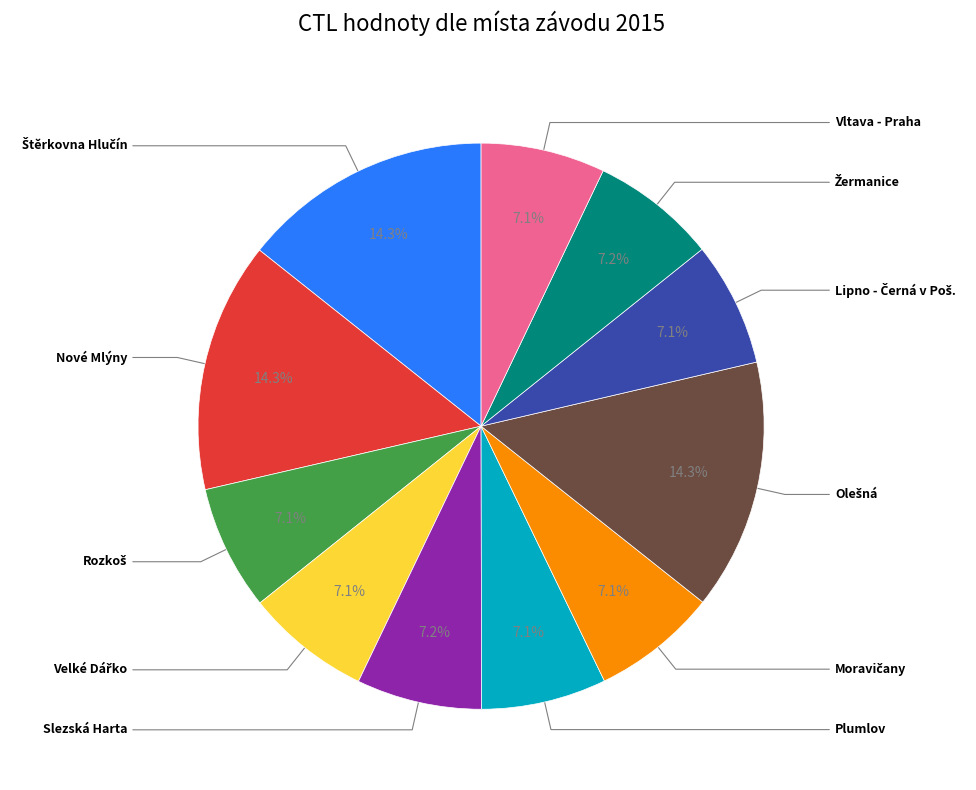

Is there any slice that represents more than half of the pie?

No